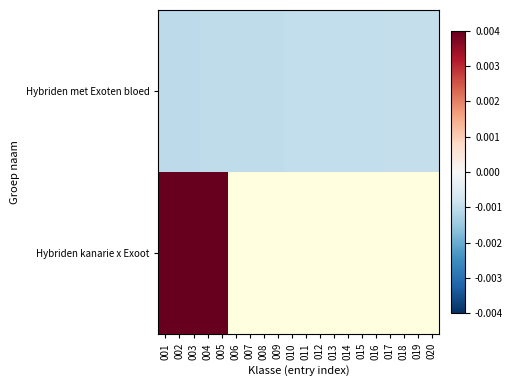

The value of Hybriden met Exoten bloed at 007 is -0.0. True or false?

True